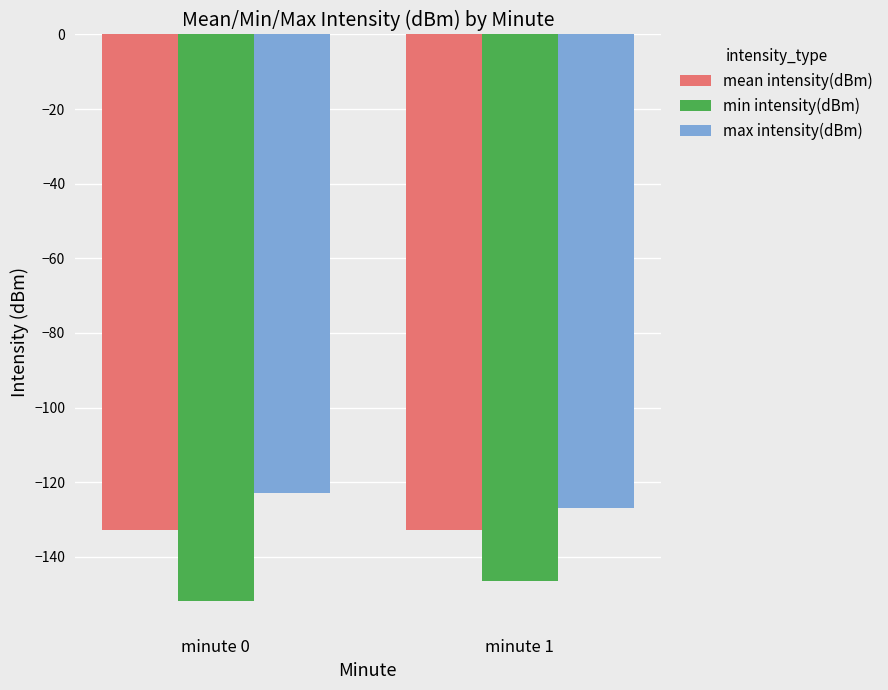

What is the spread (max minus min) of values at minute 1?

19.5